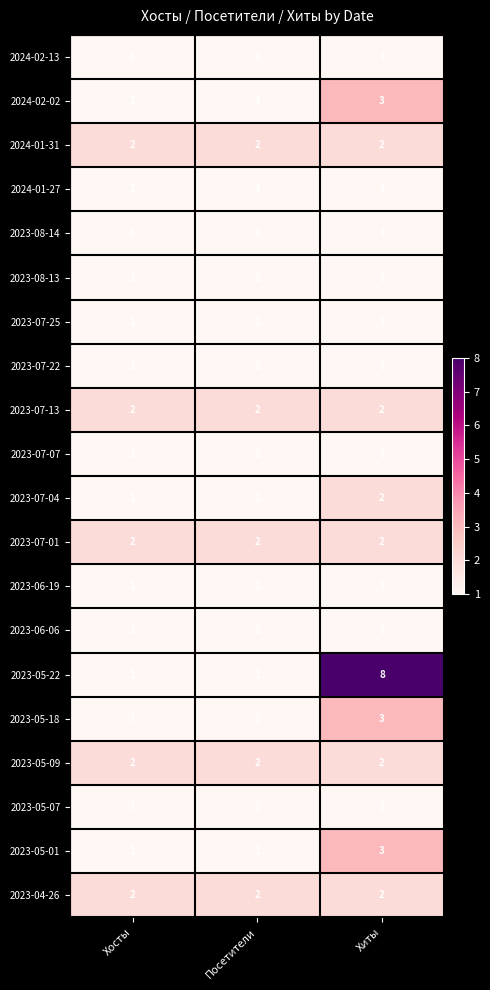

Count the 2023-05-22 values in the range 1 to 8.

3